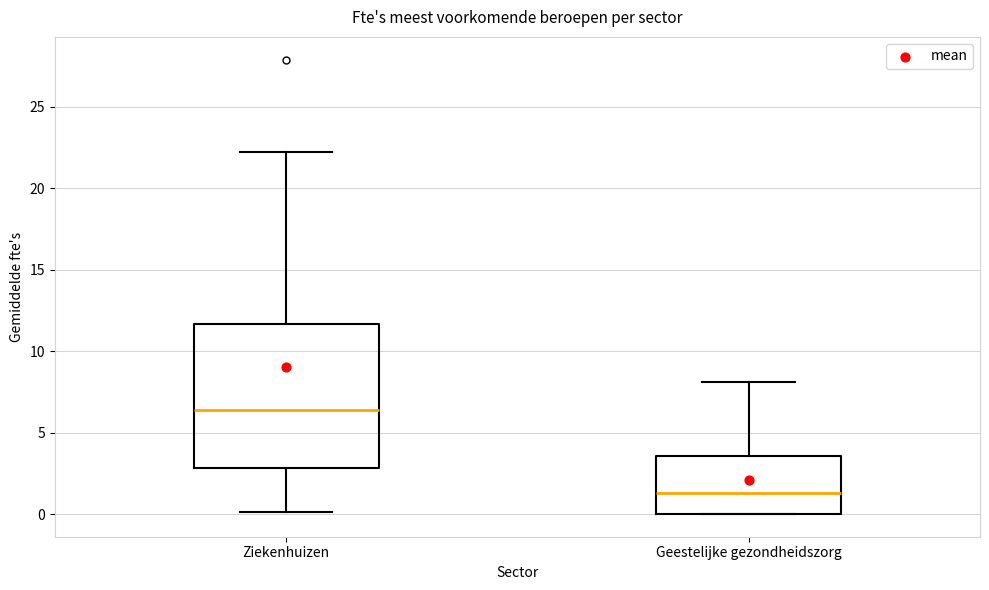

Where is the lower edge of the box for Ziekenhuizen on the y-axis? The values are not printed on the chart, so give them approximately, as read against the axis.

3.0